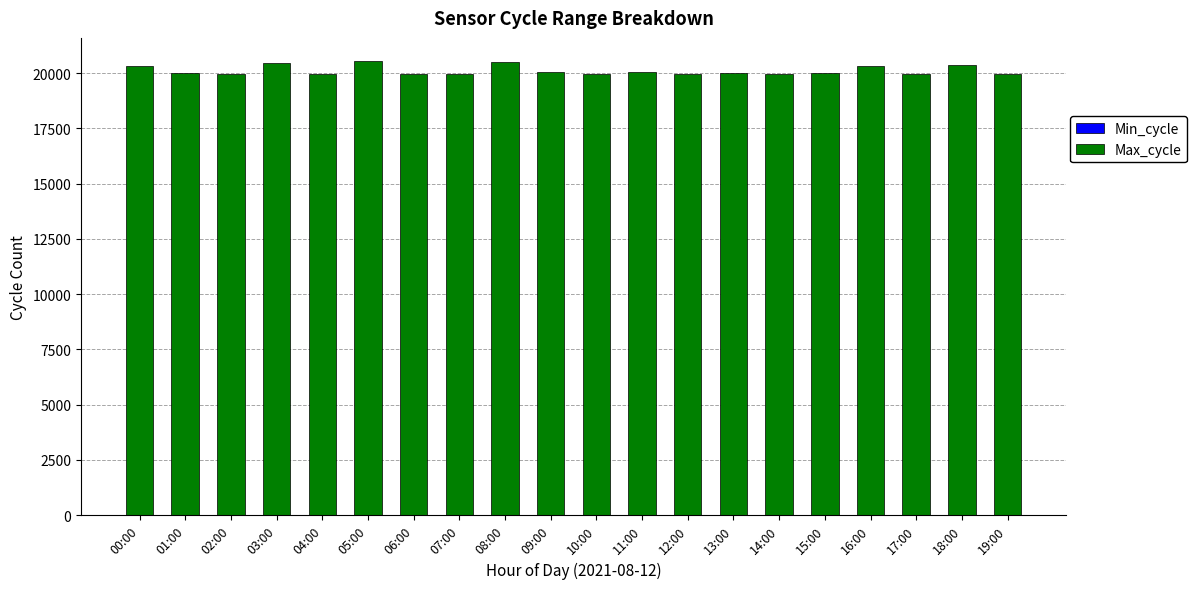

What is the label of the 9th bar from the right?

11:00